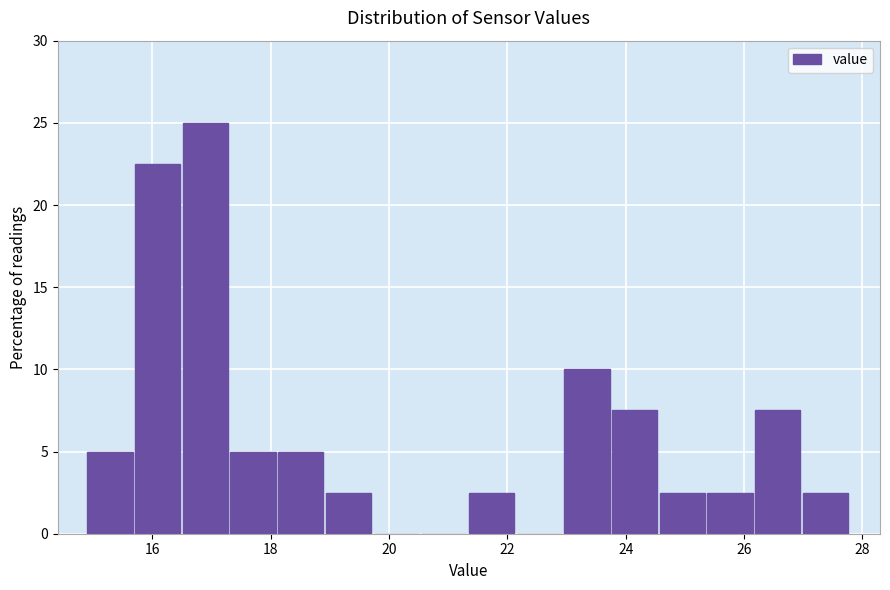

What is the height of the bar covering 15.0 to 15.8 on the x-axis? Neither the bar edges nor the heights are printed on the chart, so give them approximately, as read against the axes.

5.0